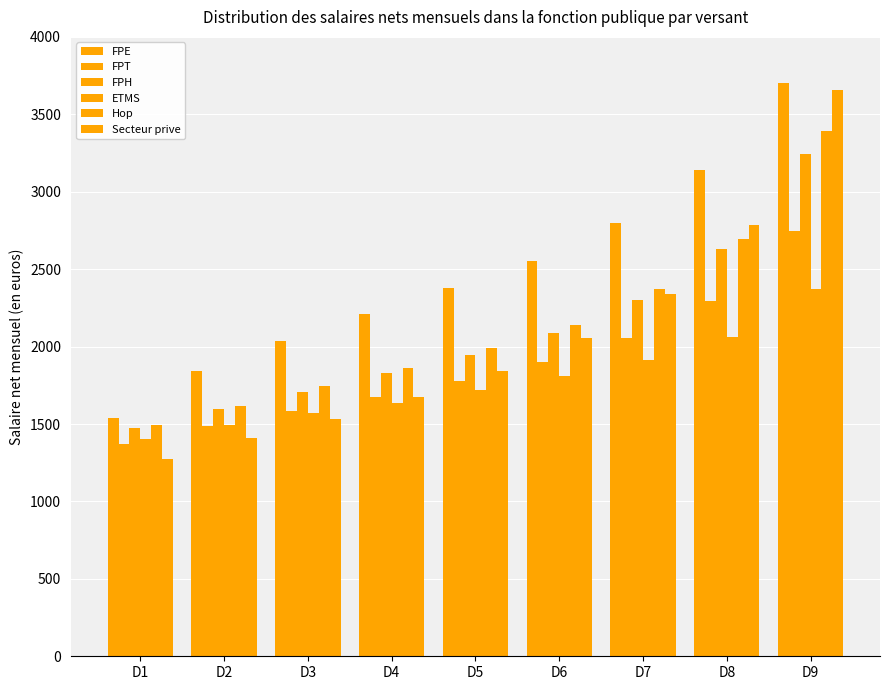

What is the highest value of the FPT series?

2744.9